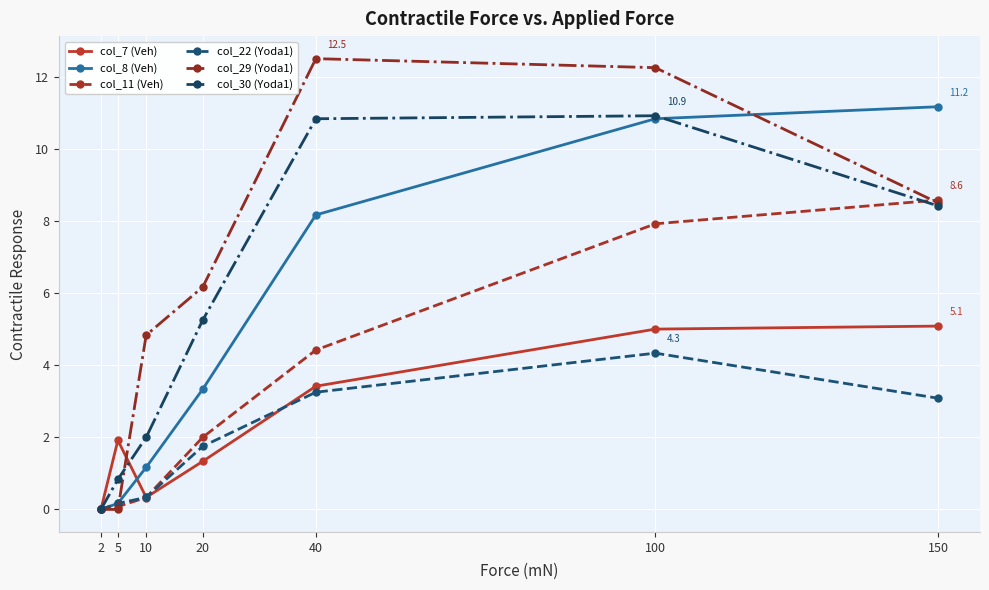

What is the greatest value displayed?

12.5